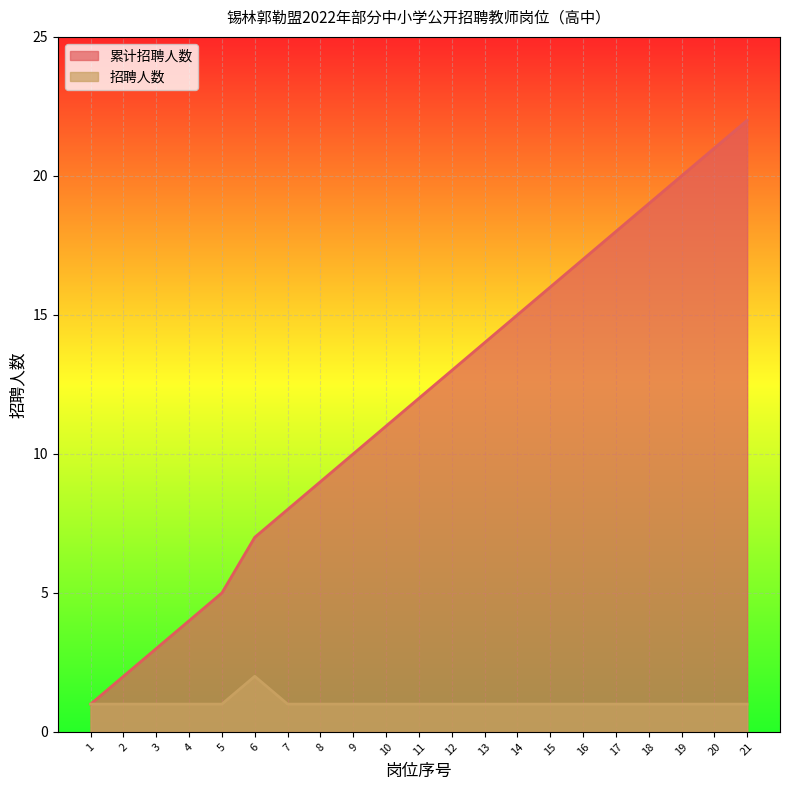

Reading left to right, list all the values displayed in this chart.

招聘人数: 1	1	1	1	1	2	1	1	1	1	1	1	1	1	1	1	1	1	1	1	1
累计招聘人数: 1	2	3	4	5	7	8	9	10	11	12	13	14	15	16	17	18	19	20	21	22